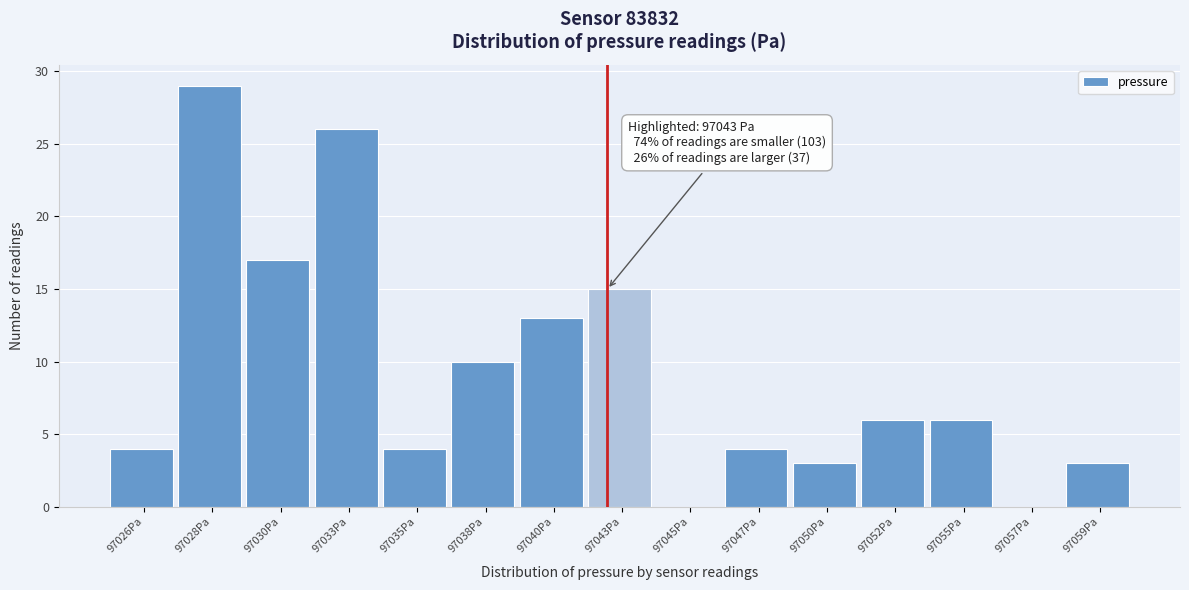

Reading left to right, what are all the values shown in this chart?

97026Pa=4	97028Pa=29	97030Pa=17	97033Pa=26	97035Pa=4	97038Pa=10	97040Pa=13	97043Pa=15	97045Pa=0	97047Pa=4	97050Pa=3	97052Pa=6	97055Pa=6	97057Pa=0	97059Pa=3